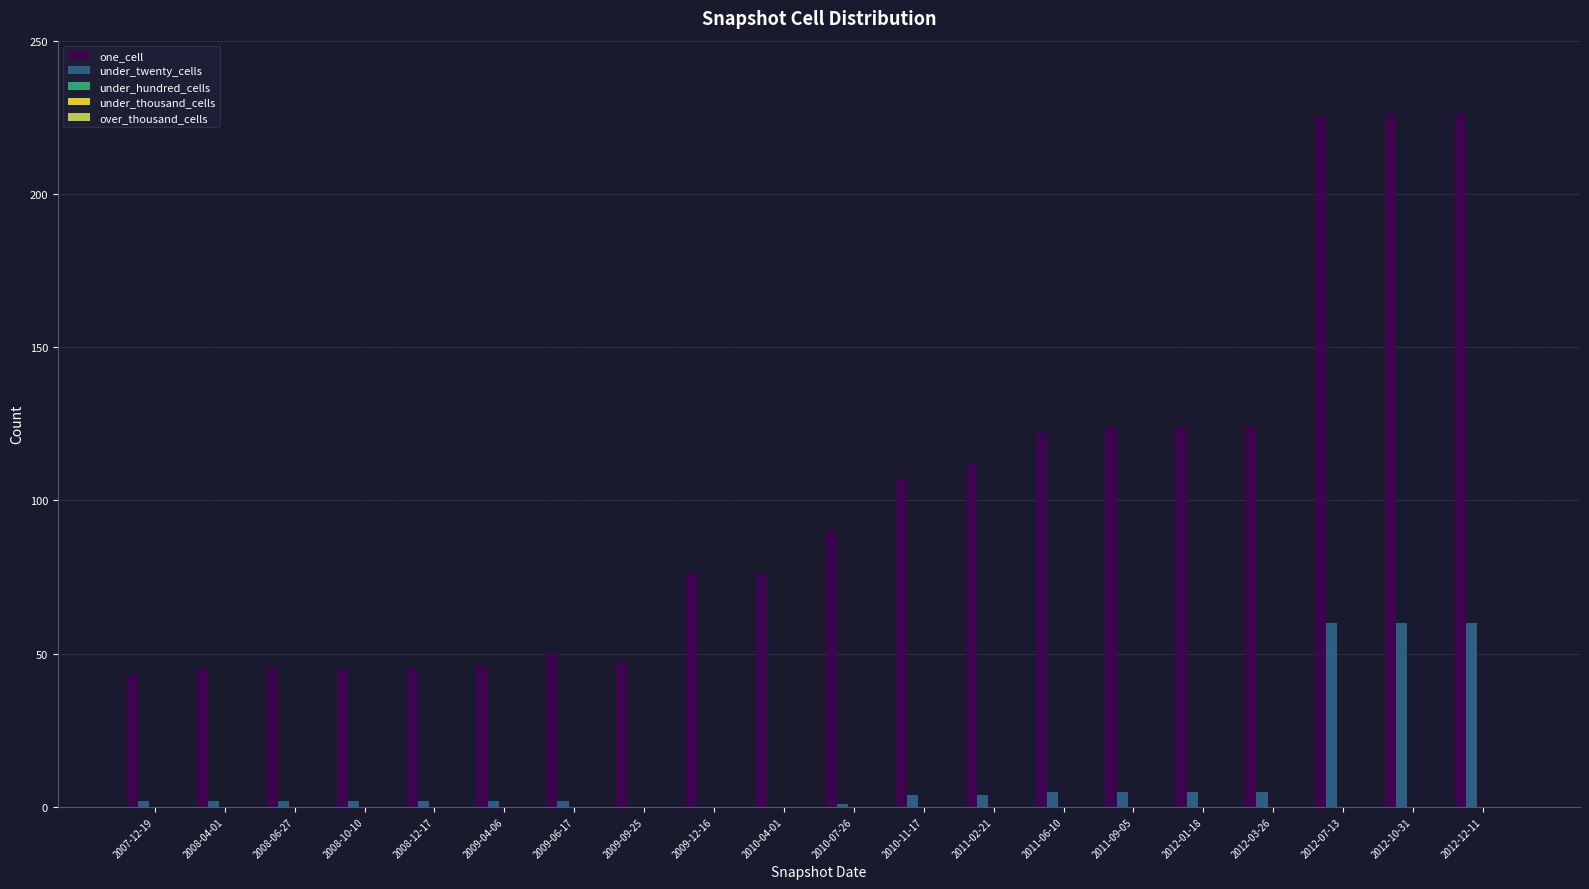

Which series changed the most between 2009-09-25 and 2010-07-26?

one_cell